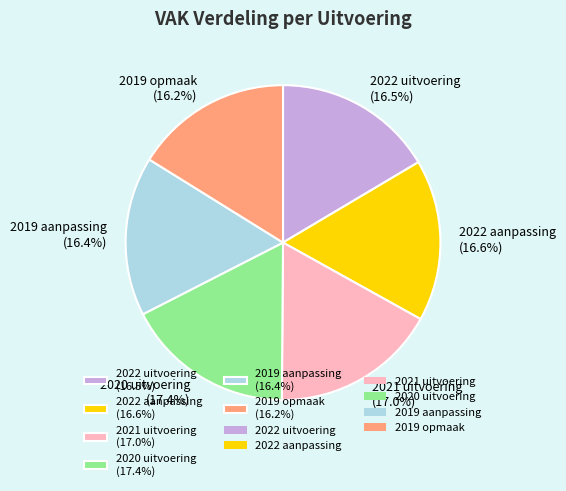

The 2021 uitvoering slice represents 17% of the pie. True or false?

True